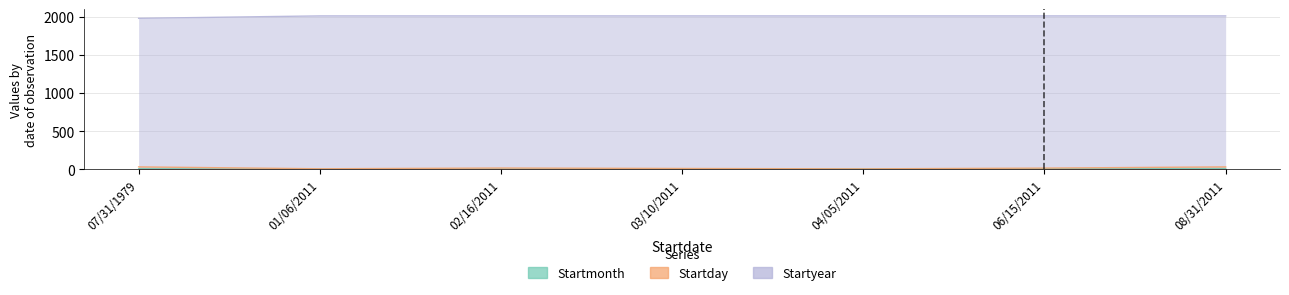

Is it true that Startmonth equals 2 at 01/06/2011?

False